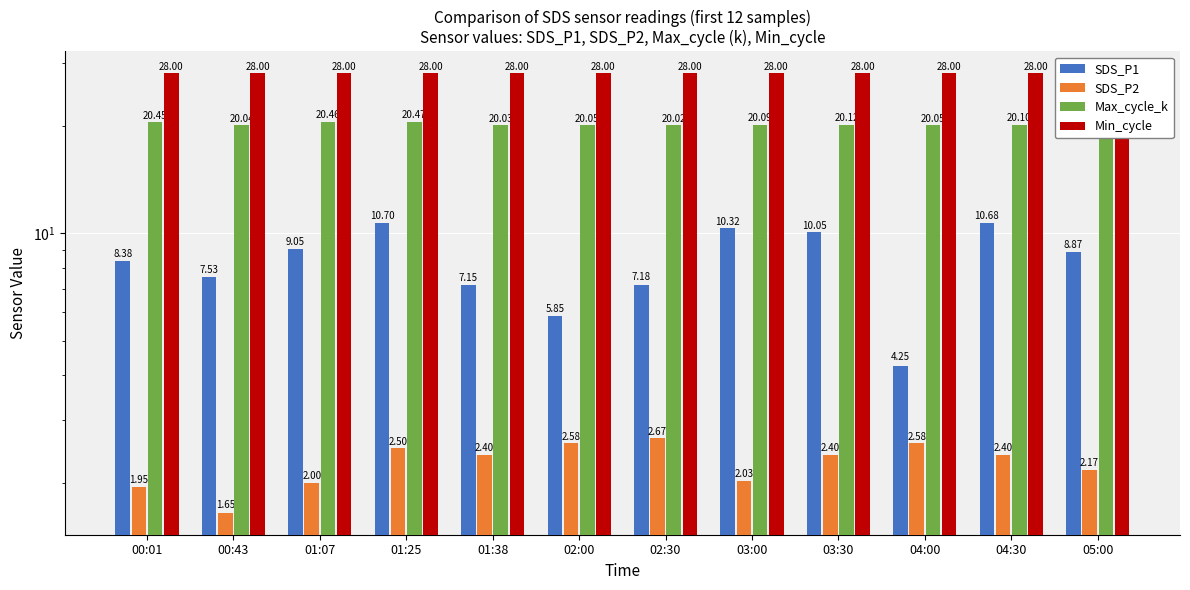

At which category is the sum across all series the highest?

01:25